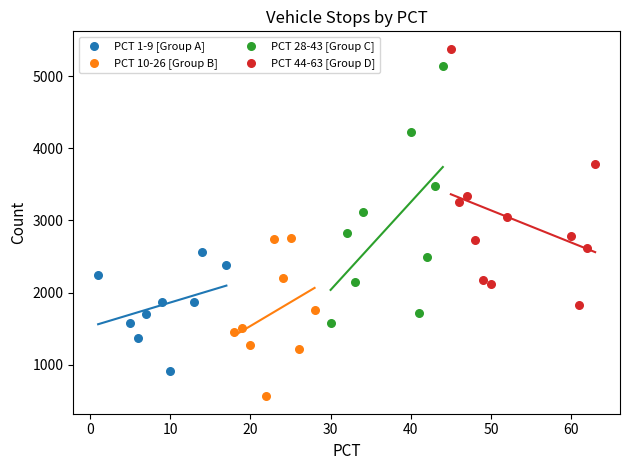

Which series reaches the minimum Y coordinate?

PCT 10-26 [Group B]